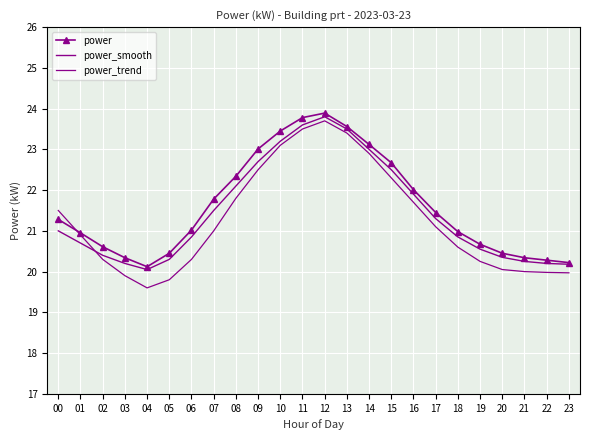

Which category has the highest value in the power series?

12